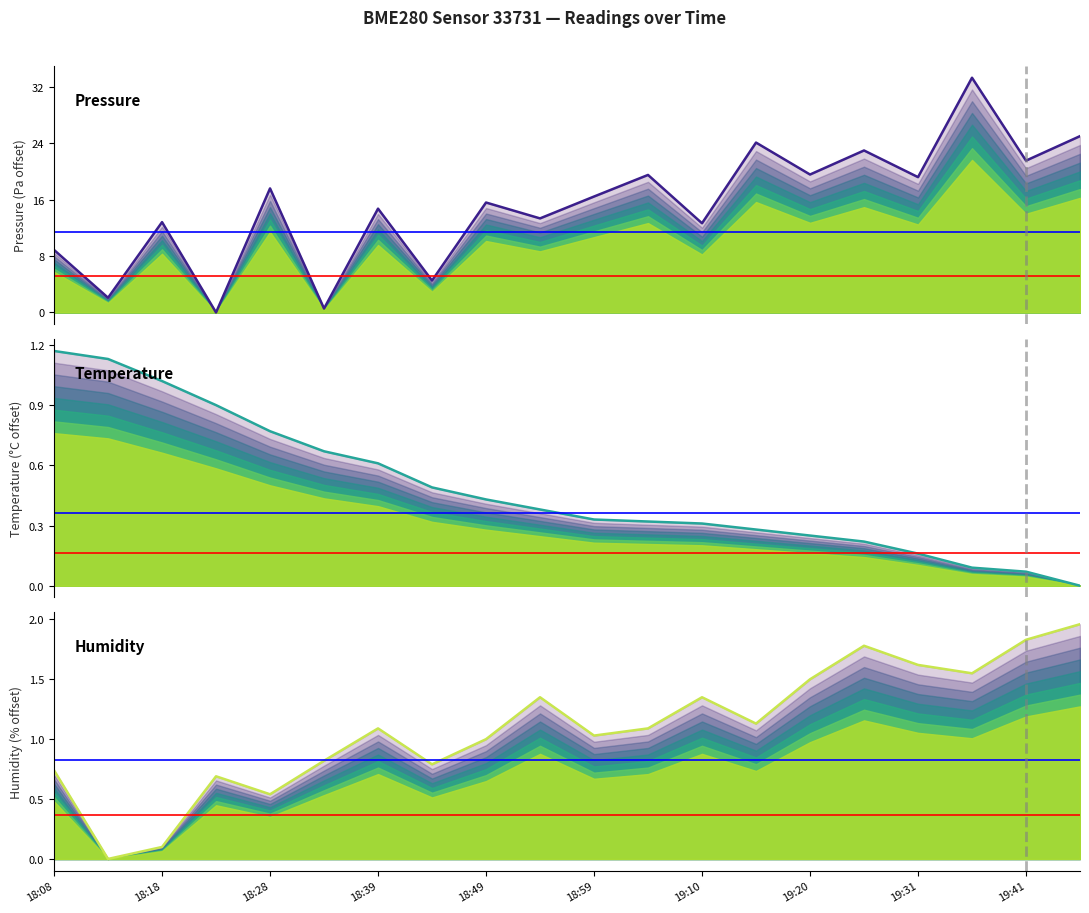

How many lines are shown in the chart?

3